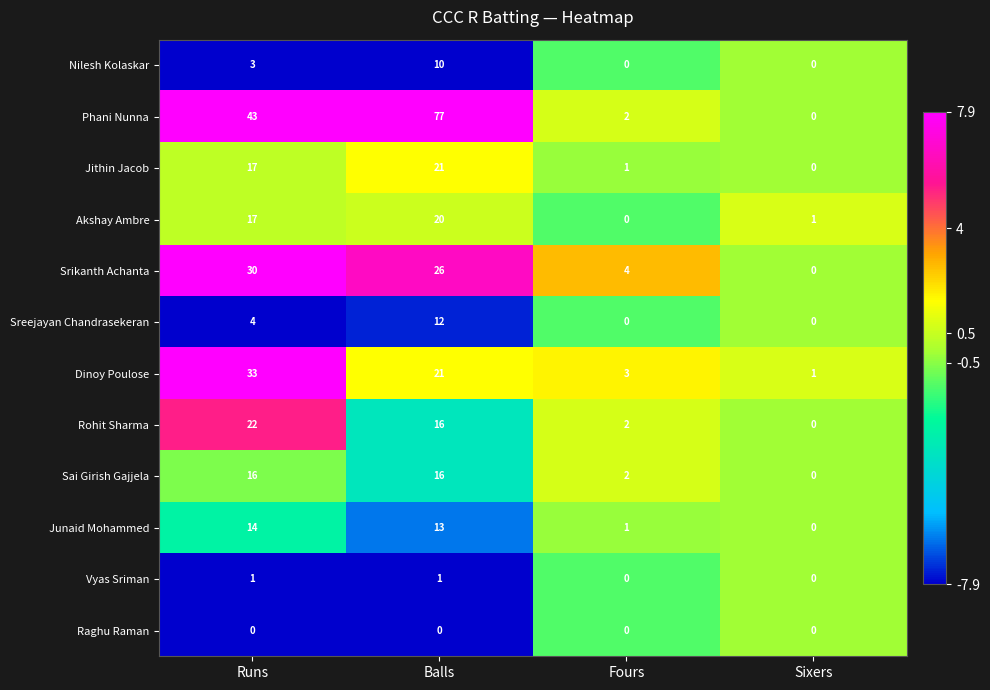

What is the difference between the highest and lowest values at Balls?

77